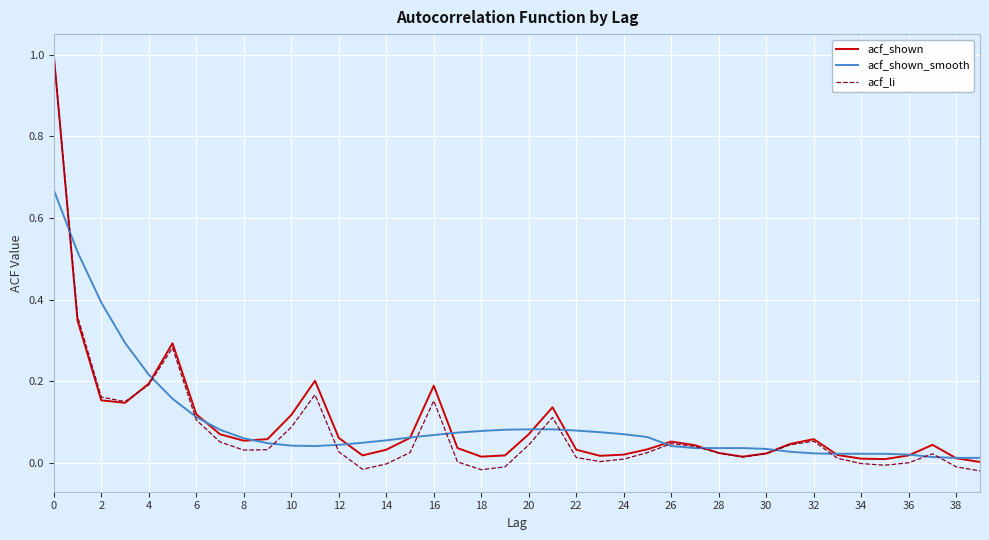

What is the maximum value for acf_shown?

1.0